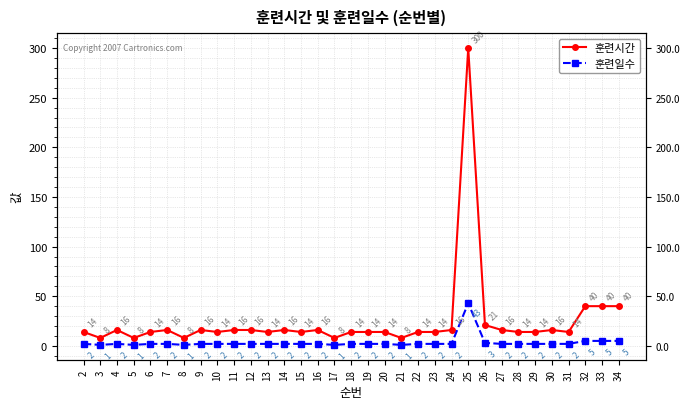

Where does the 훈련일수 series first go above 2?

25